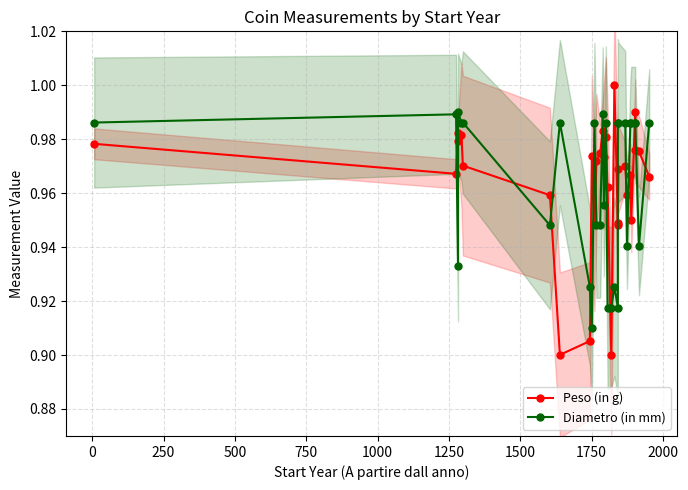

What is the minimum value shown in the chart?

0.9